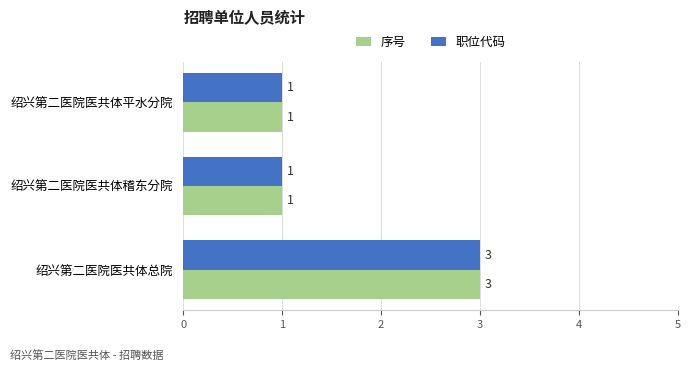

What is the sum of all 序号 values?

5